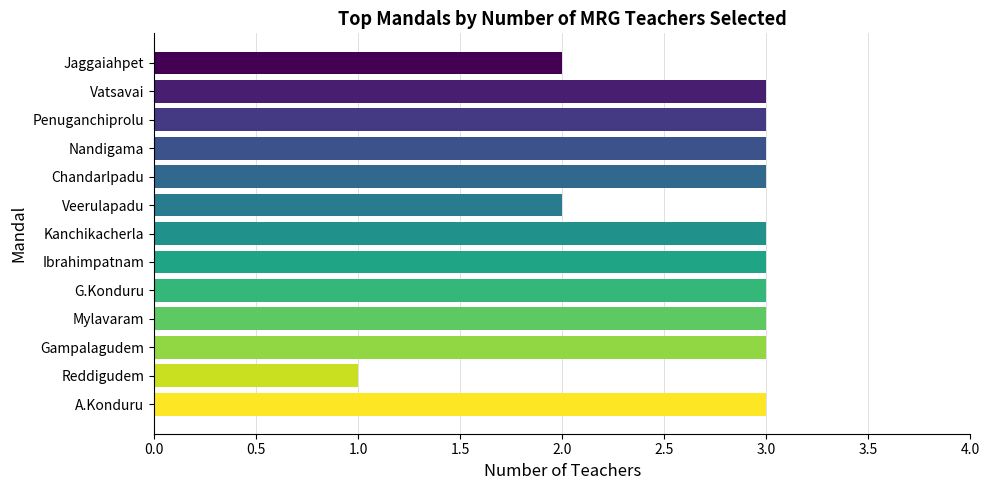

Reading top to bottom, list all the values displayed in this chart.

Jaggaiahpet=2	Vatsavai=3	Penuganchiprolu=3	Nandigama=3	Chandarlpadu=3	Veerulapadu=2	Kanchikacherla=3	Ibrahimpatnam=3	G.Konduru=3	Mylavaram=3	Gampalagudem=3	Reddigudem=1	A.Konduru=3